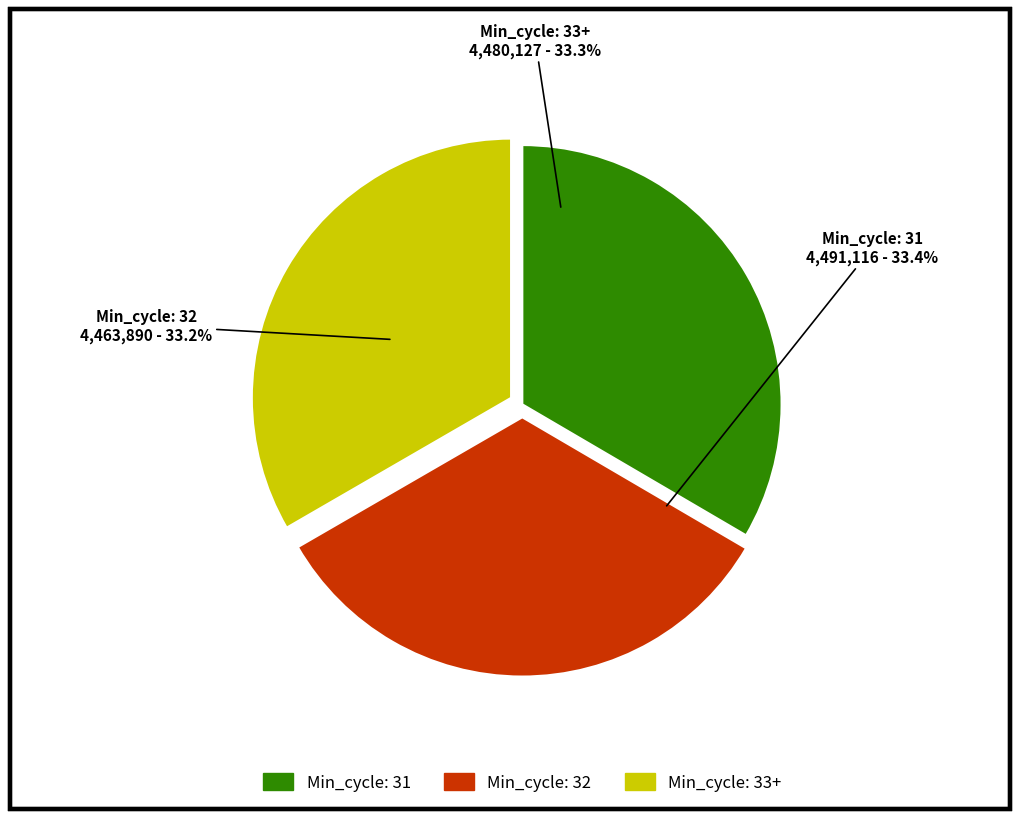

What percentage do Min_cycle=32 and Min_cycle=33 together represent?

66.6%